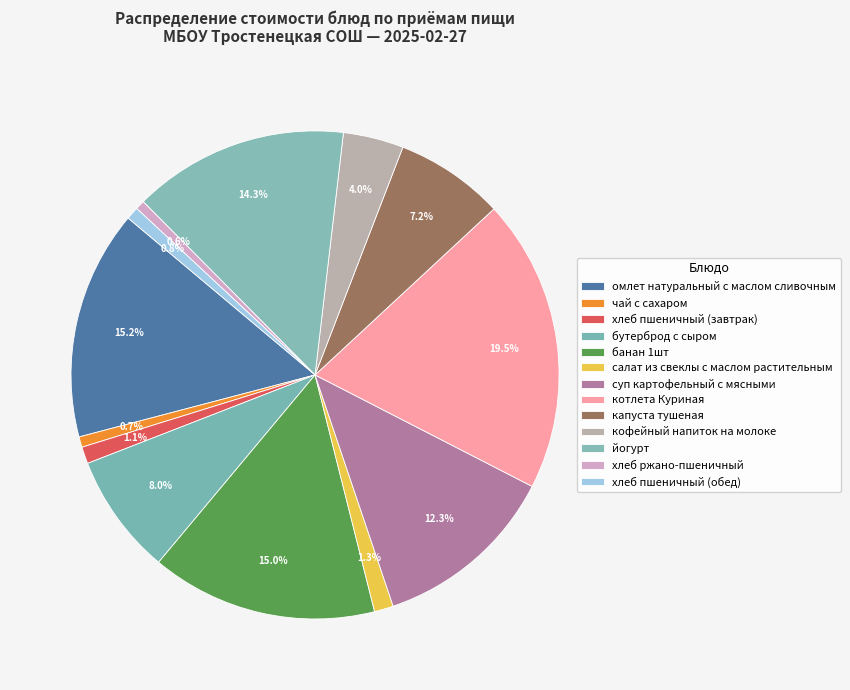

Combined, what portion of the pie is омлет натуральный с маслом сливочным and суп картофельный с мясными?

27.5%